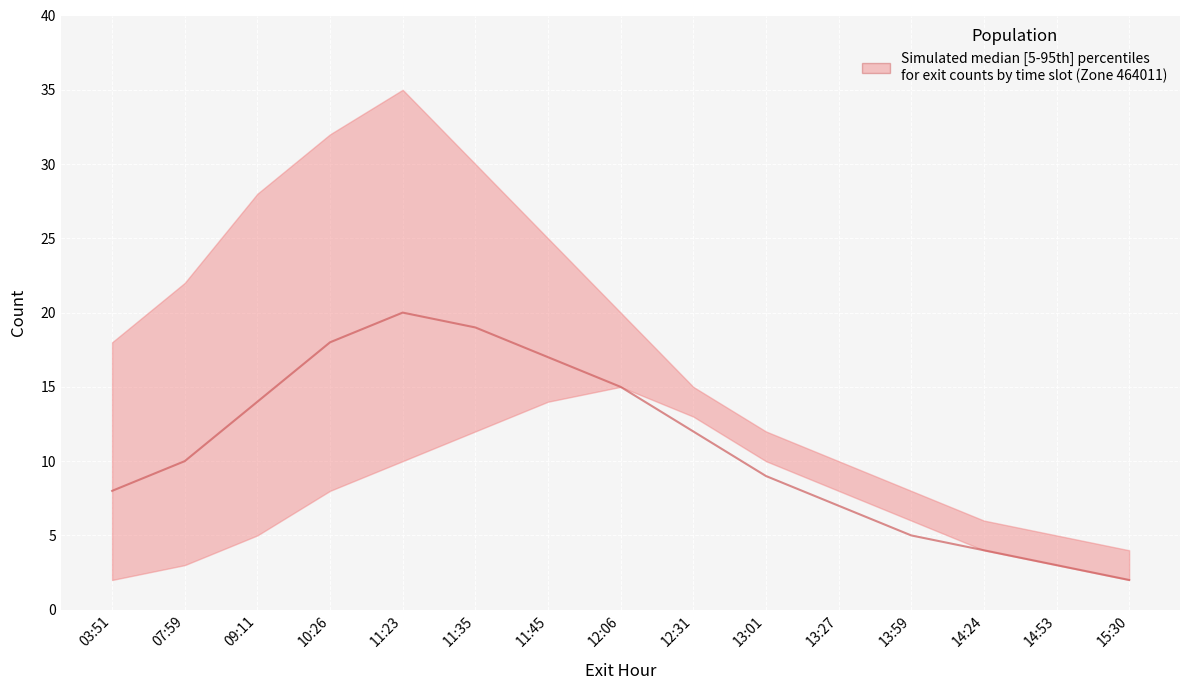

Reading right to left, list all the values displayed in this chart.

upper: 4	5	6	8	10	12	15	20	25	30	35	32	28	22	18
lower: 2	3	4	6	8	10	13	15	14	12	10	8	5	3	2
median: 2	3	4	5	7	9	12	15	17	19	20	18	14	10	8